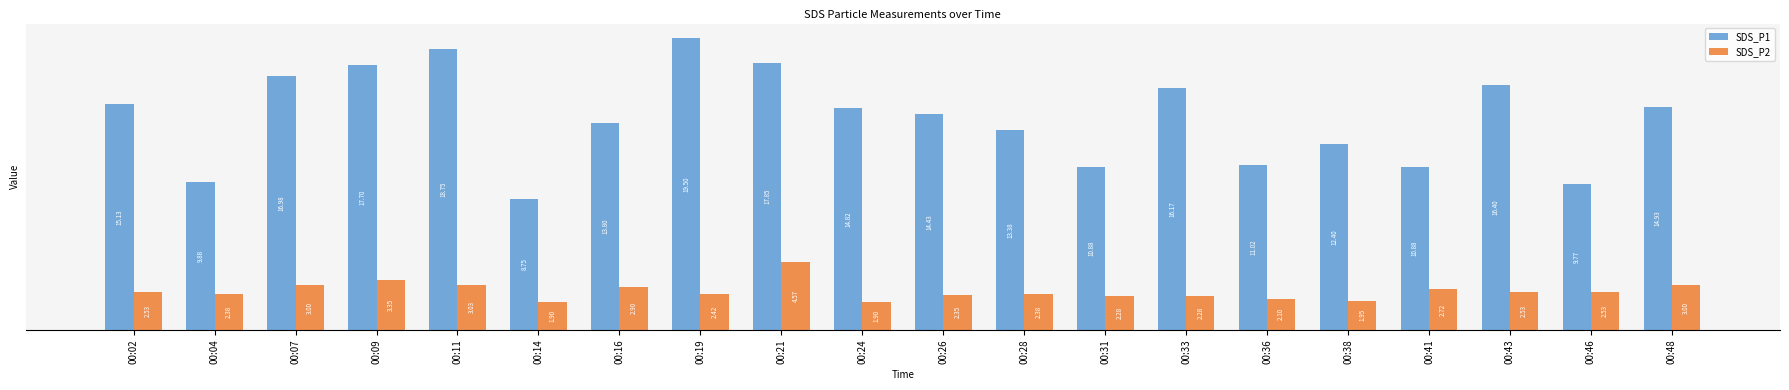

What is the smallest value displayed?

1.9